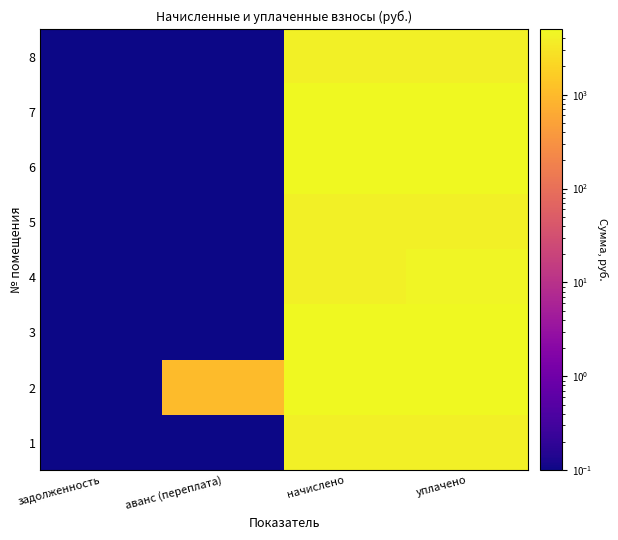

Reading left to right, what are all the values shown in this chart?

1: задолженность=0.1	аванс (переплата)=0.1	начислено=3899.9	уплачено=3899.9
2: задолженность=0.1	аванс (переплата)=1002.8	начислено=4868.6	уплачено=4867.7
3: задолженность=0.1	аванс (переплата)=0.1	начислено=4968.0	уплачено=4968.0
4: задолженность=0.1	аванс (переплата)=0.1	начислено=3962.0	уплачено=4402.2
5: задолженность=0.1	аванс (переплата)=0.1	начислено=3986.8	уплачено=3986.8
6: задолженность=0.1	аванс (переплата)=0.1	начислено=4905.9	уплачено=4905.9
7: задолженность=0.1	аванс (переплата)=0.1	начислено=4992.8	уплачено=4992.8
8: задолженность=0.1	аванс (переплата)=0.1	начислено=3962.0	уплачено=3962.0